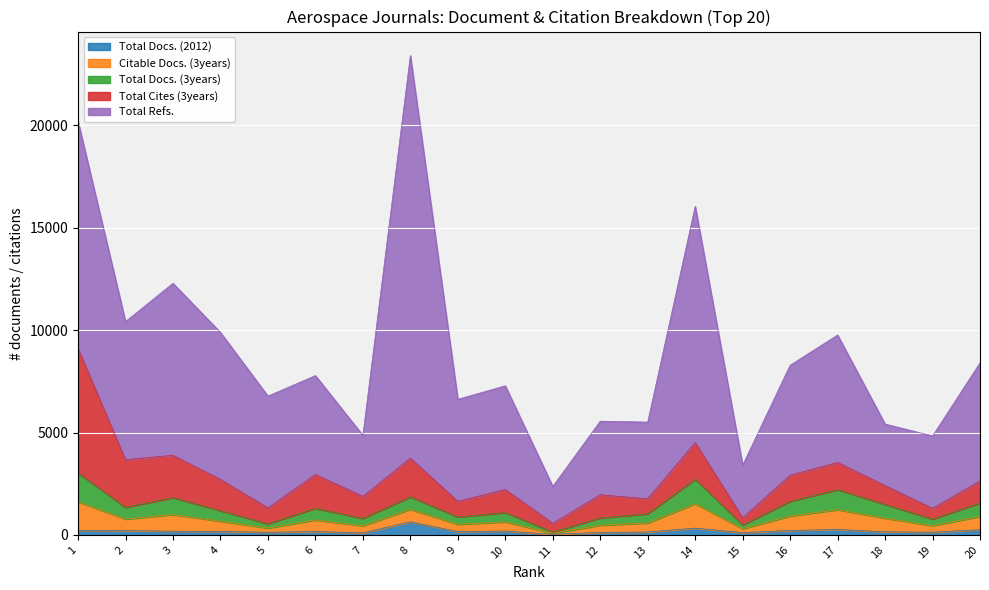

What is the greatest value displayed?

19668